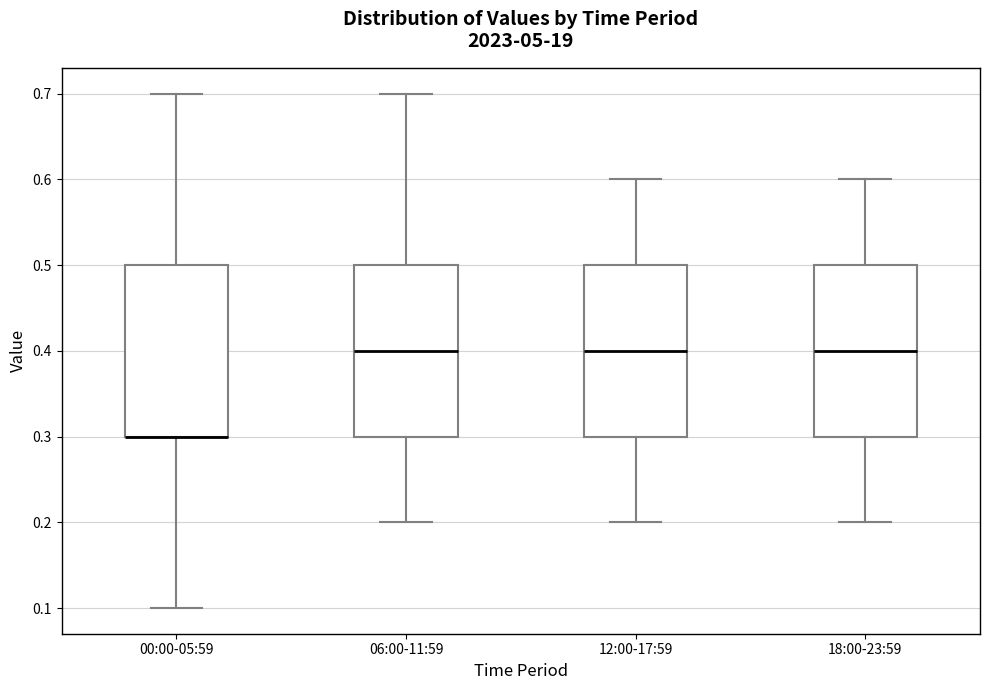

Reading left to right, read every box against the y-axis: the position of its median line, the range the box covers, and the ends of its whiskers. The values are not printed on the chart, so give them approximately, as read against the axis.

00:00-05:59: median 0.3 (drawn on the box's lower edge), box 0.3 to 0.5, whiskers 0.1 to 0.7
06:00-11:59: median 0.4, box 0.3 to 0.5, whiskers 0.2 to 0.7
12:00-17:59: median 0.4, box 0.3 to 0.5, whiskers 0.2 to 0.6
18:00-23:59: median 0.4, box 0.3 to 0.5, whiskers 0.2 to 0.6